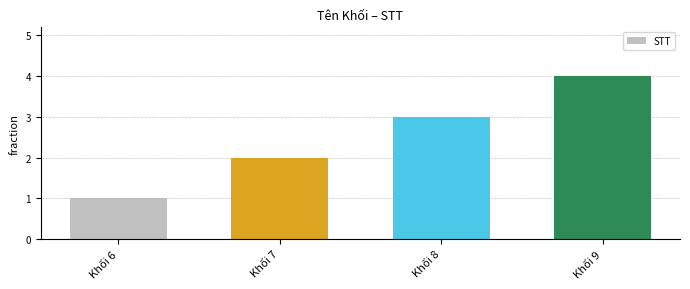

Reading left to right, extract all data points from this chart.

Khối 6=1	Khối 7=2	Khối 8=3	Khối 9=4